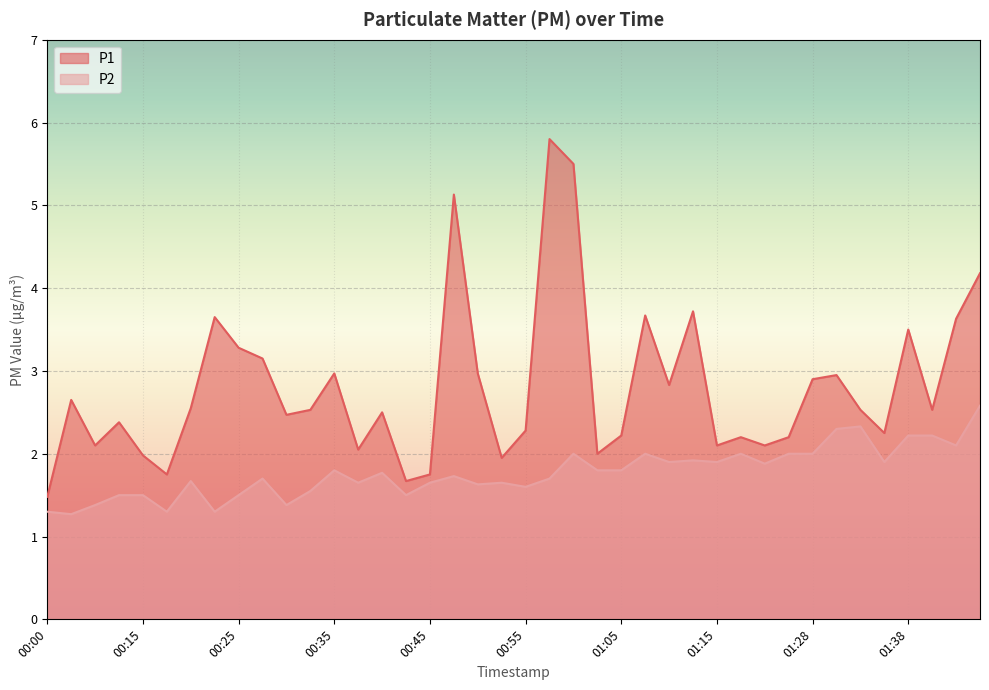

True or false: P1 has more than 2 interior local peaks.

True